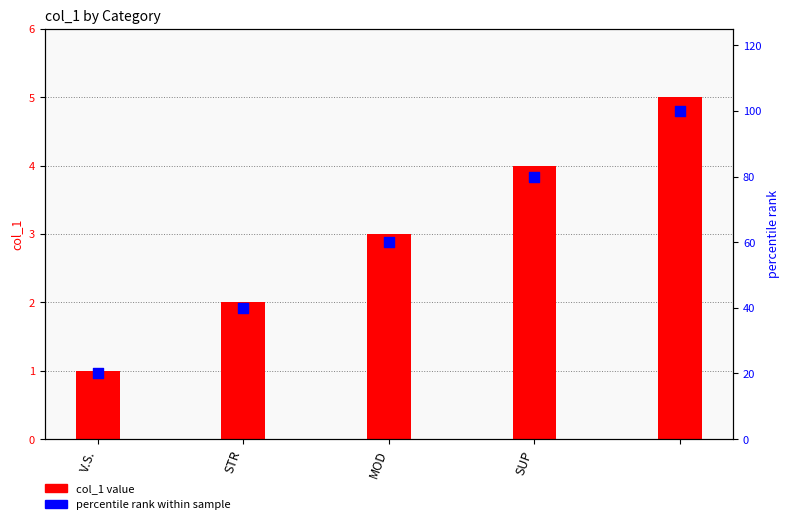

Which series reaches the maximum Y coordinate?

percentile rank within sample